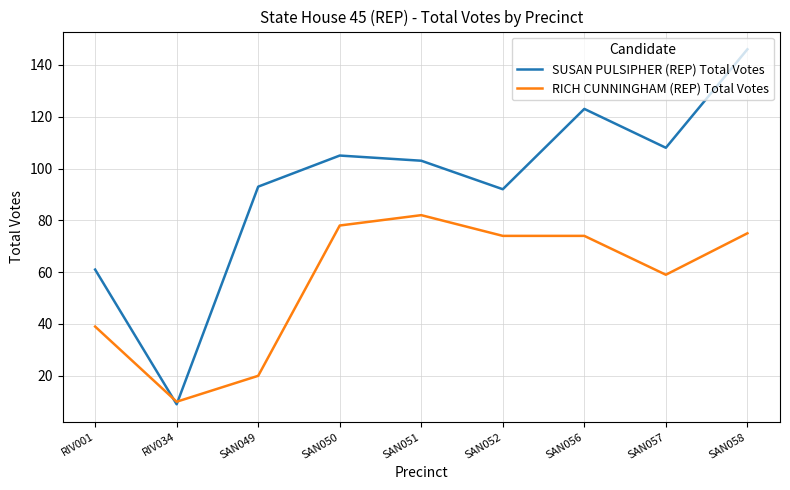

Which series has the largest range (max minus min)?

SUSAN PULSIPHER (REP) Total Votes